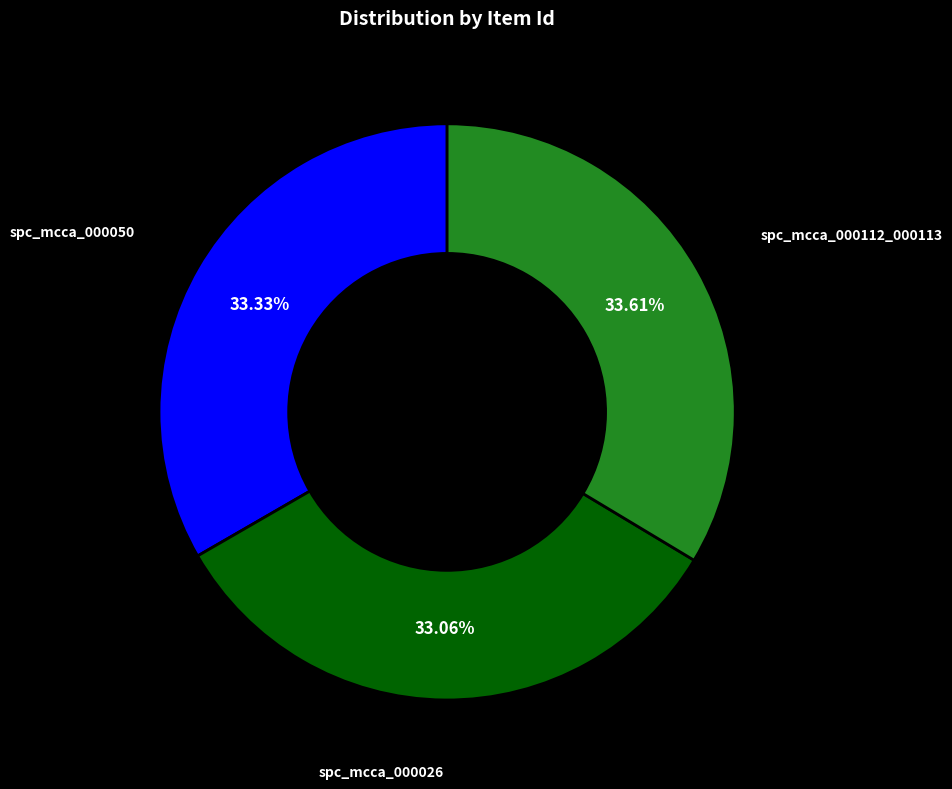

What percentage is the spc_mcca_000112_000113 slice, to the nearest percent?

34%